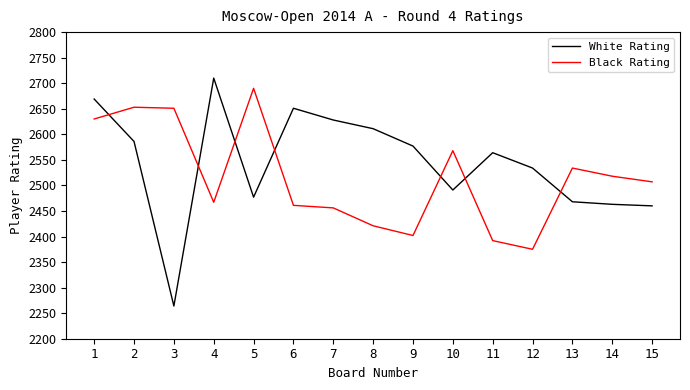

List the series in order of their overall mean, highest first.

White Rating, Black Rating